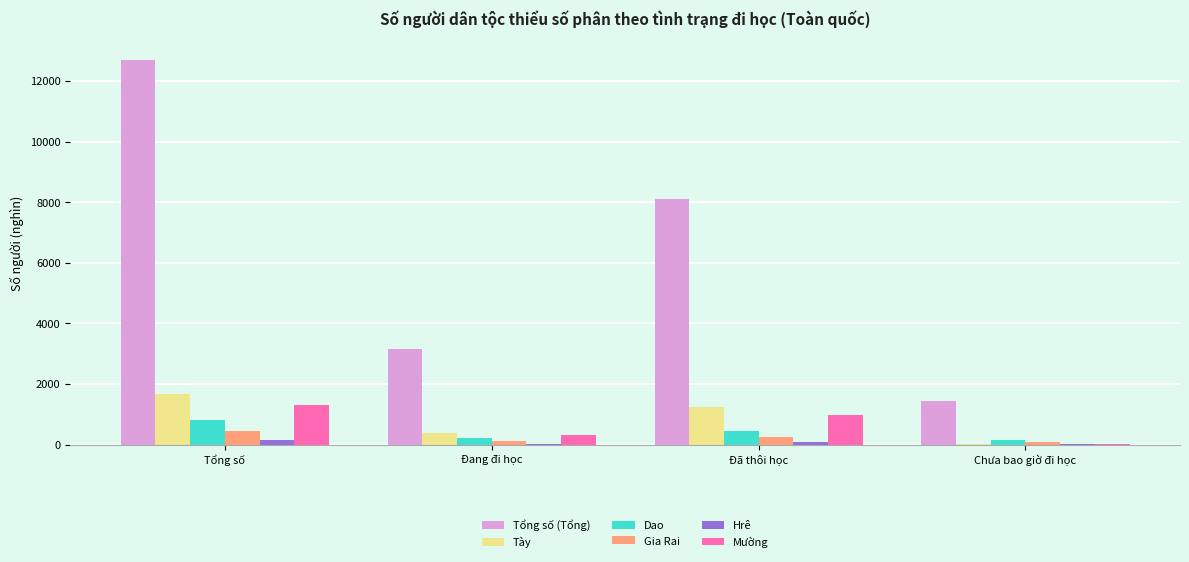

Which label corresponds to the largest value in the chart?

Tổng số